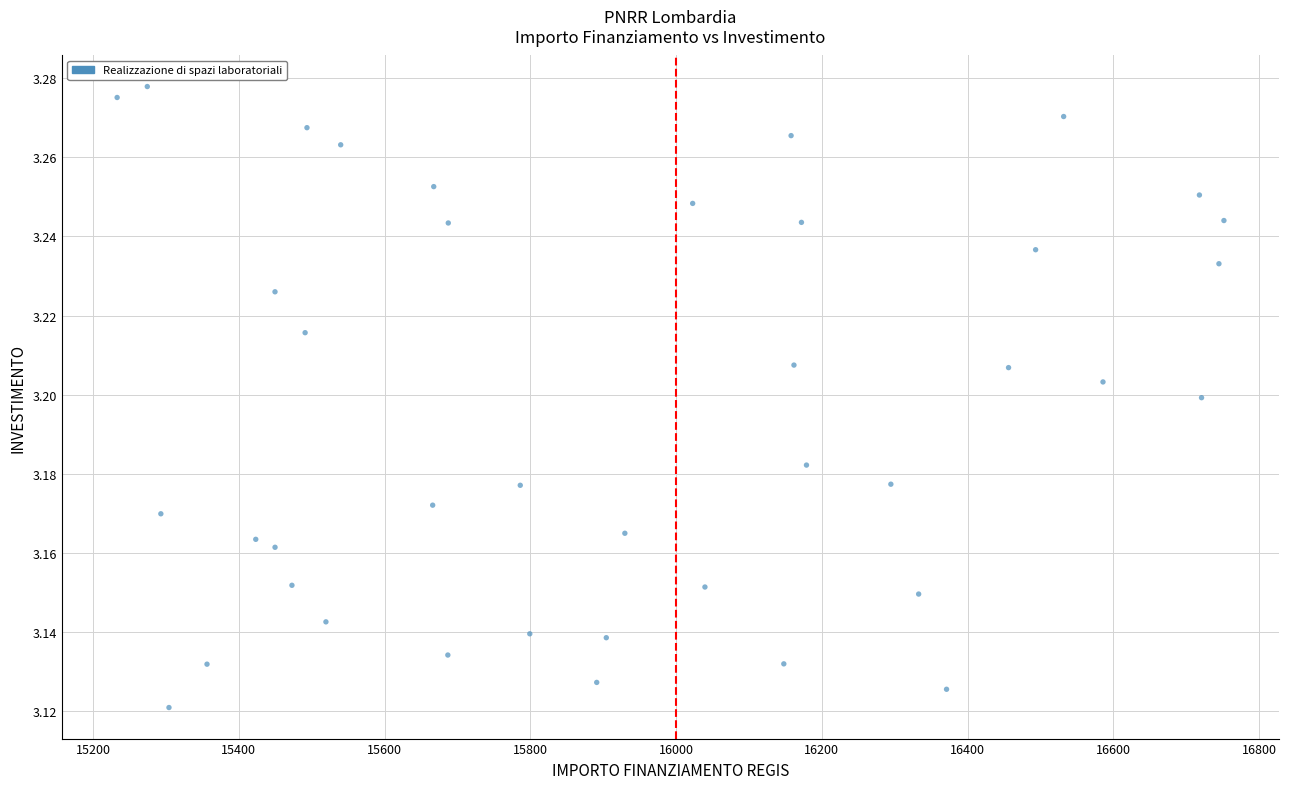

What is the range of X values (max minus min)?

1518.9